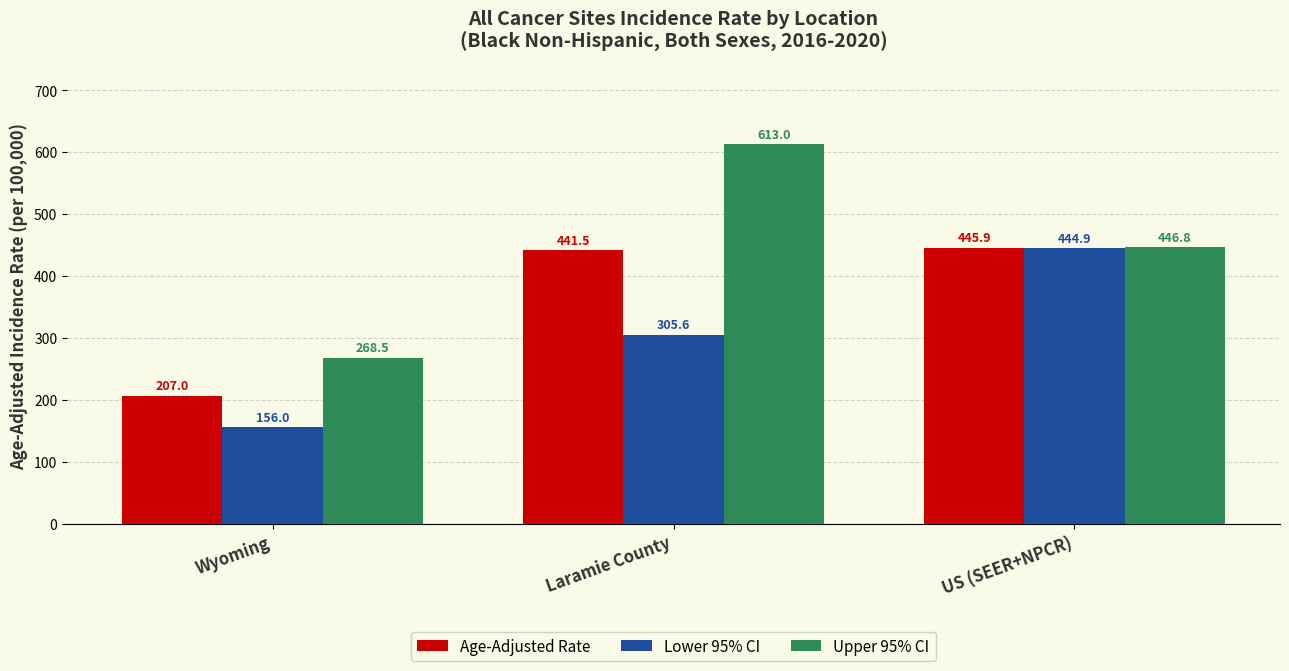

At which category is the sum across all series the highest?

Laramie County